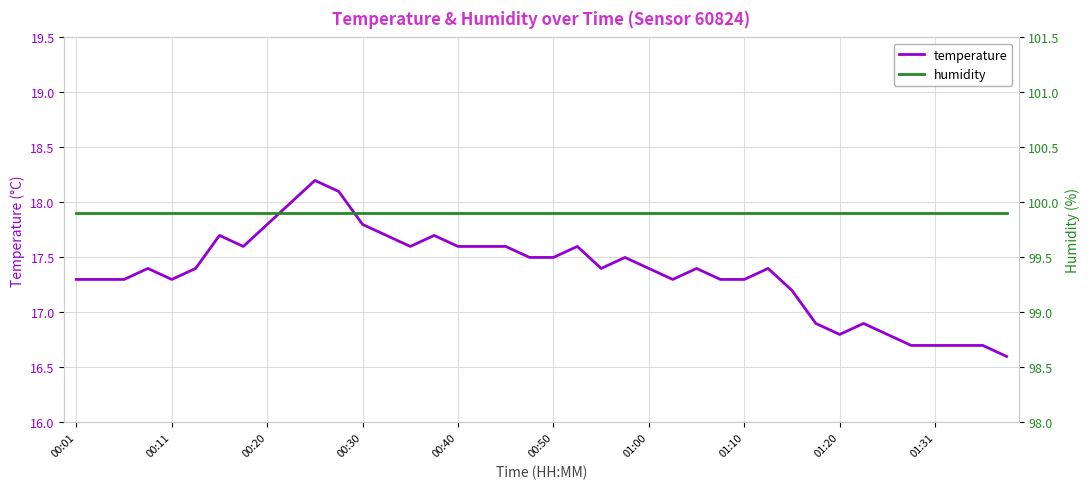

At how many categories does at least one series exceed 56?

40